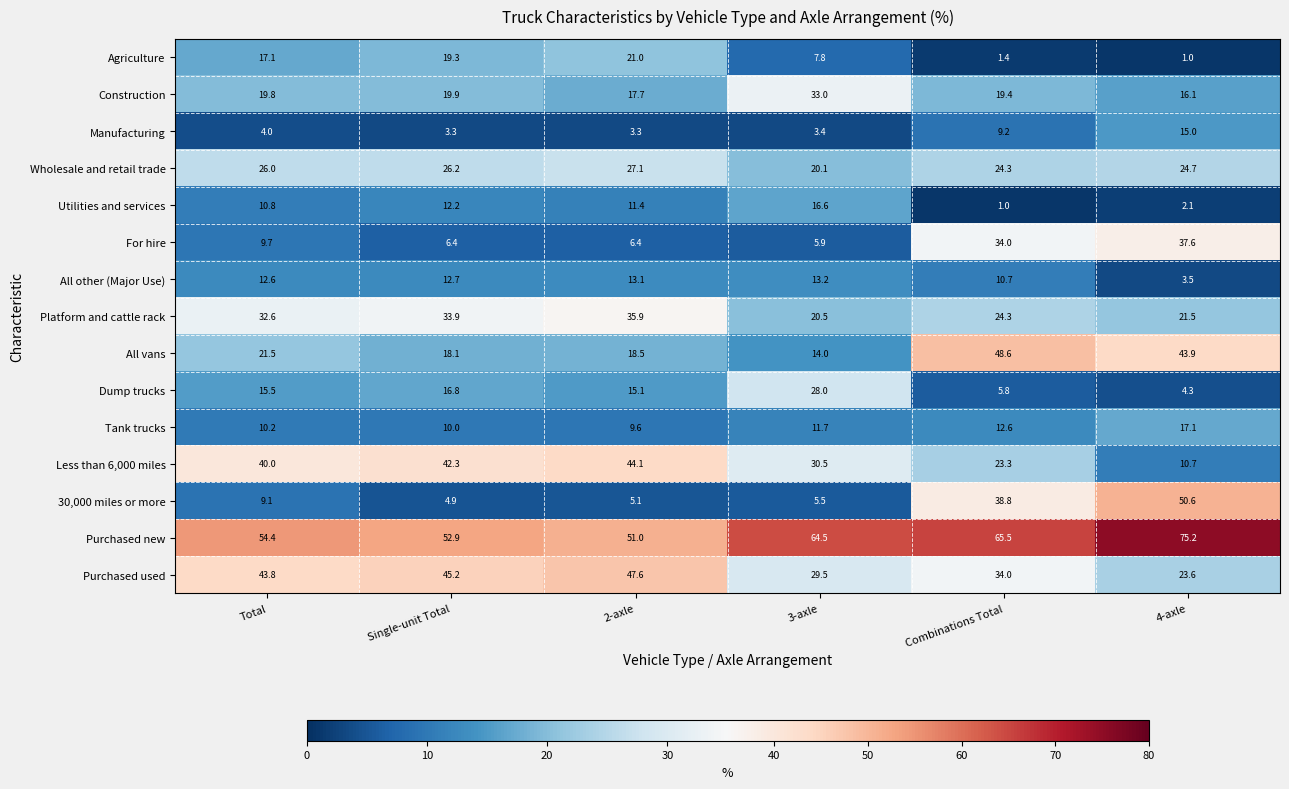

Where is For hire nearest to the value 21?

Total